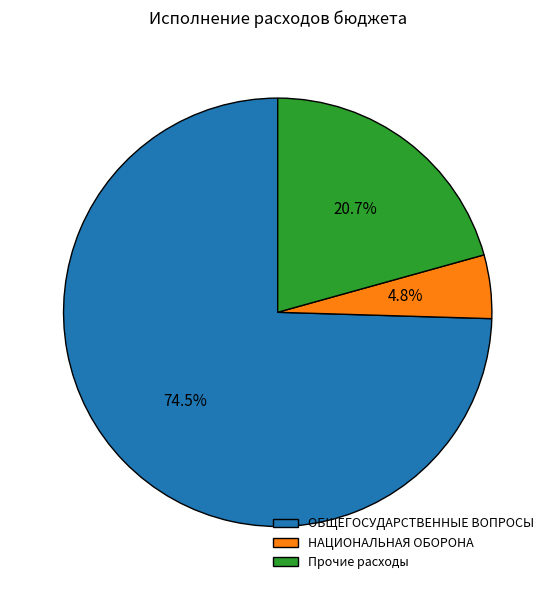

Which has a higher value, Прочие расходы or ОБЩЕГОСУДАРСТВЕННЫЕ ВОПРОСЫ?

ОБЩЕГОСУДАРСТВЕННЫЕ ВОПРОСЫ